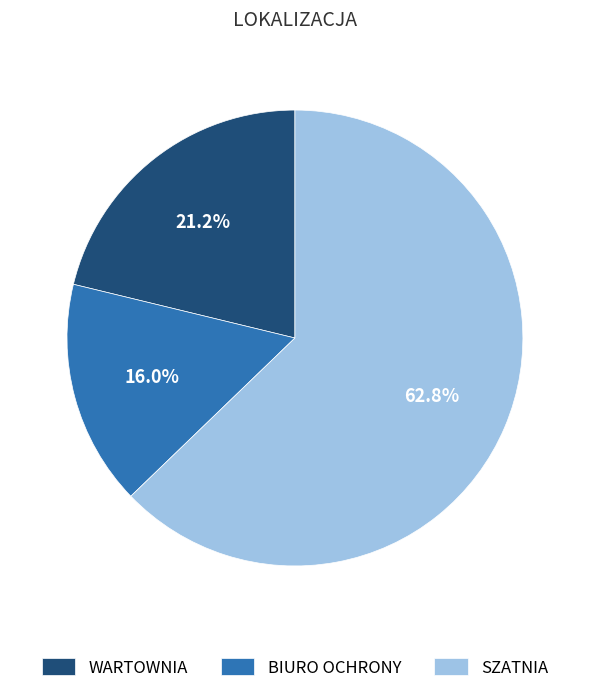

What percentage is NOT represented by BIURO OCHRONY?

84.0%